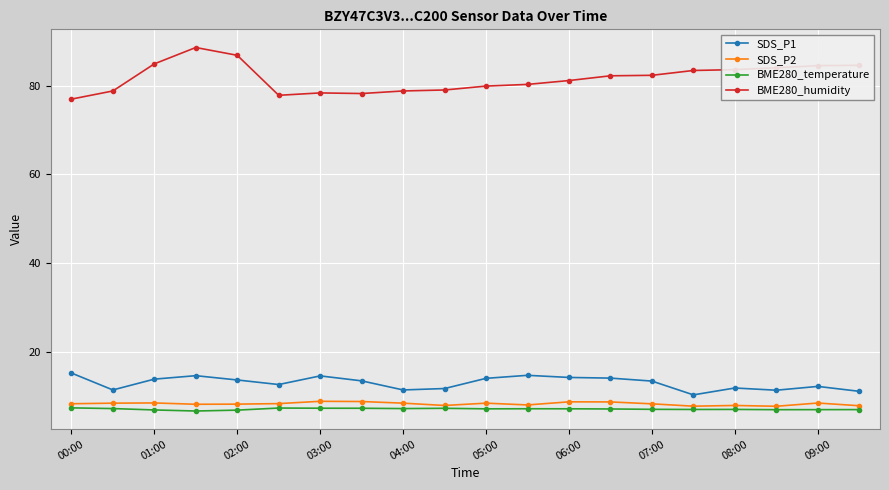

What is the lowest value of the BME280_temperature series?

6.6